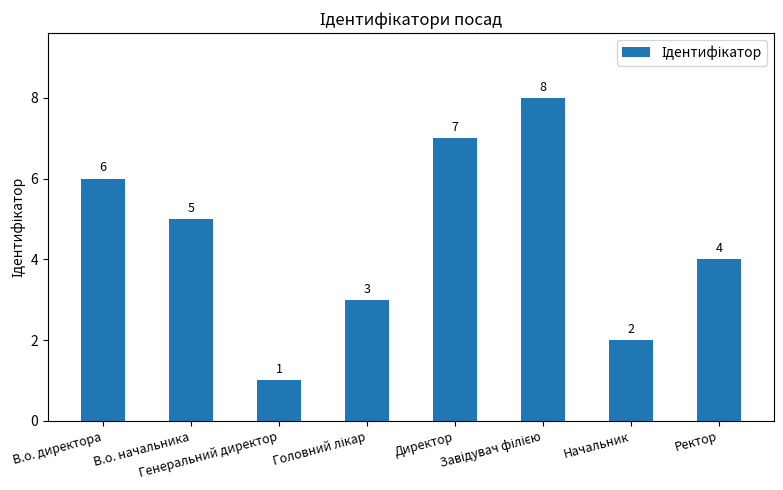

What position from the left is В.о. начальника?

2